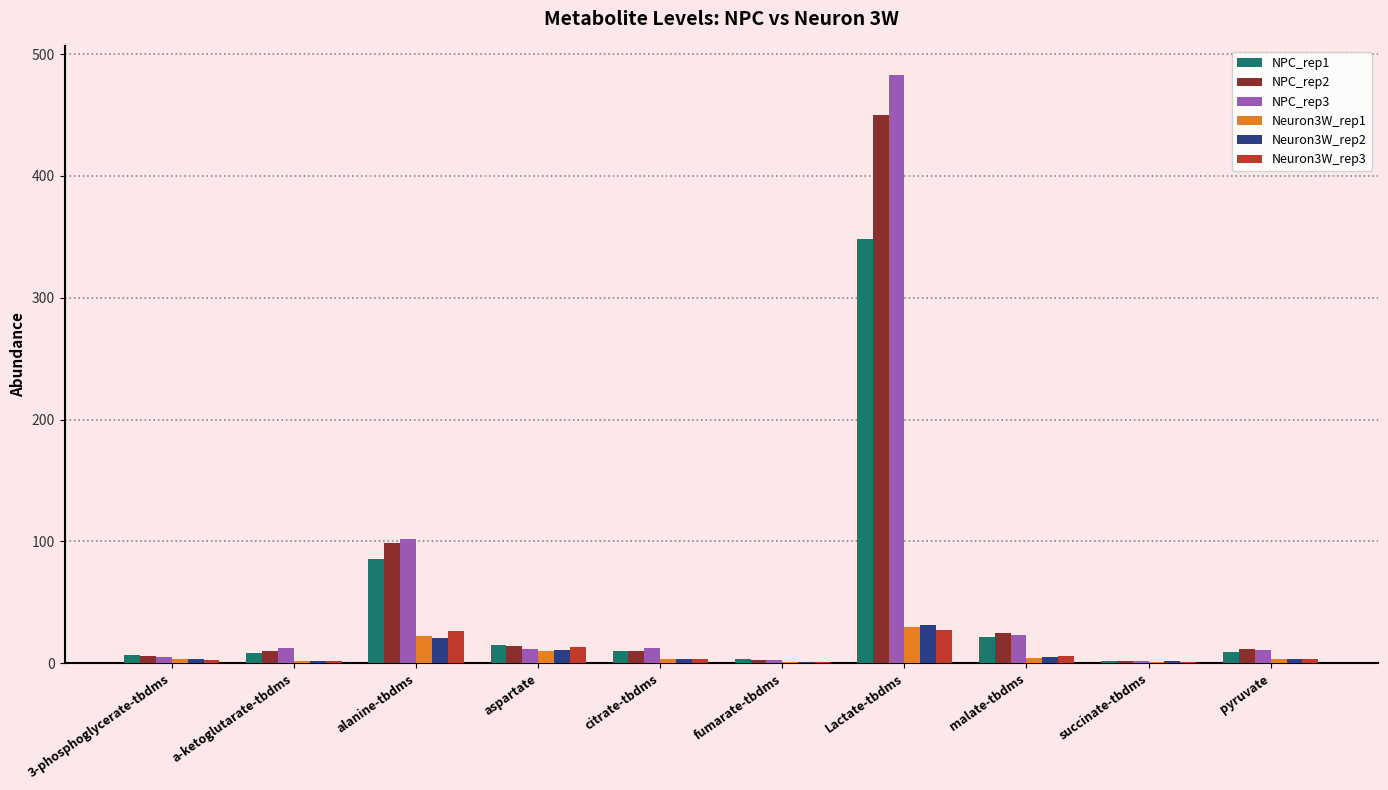

At which label does NPC_rep1 reach its peak?

Lactate-tbdms